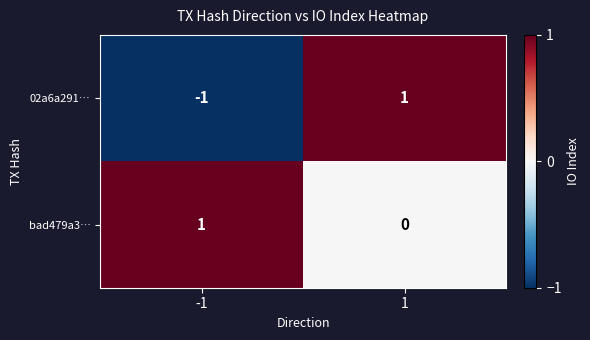

Between -1 and 1, which series saw the biggest shift?

02a6a291…